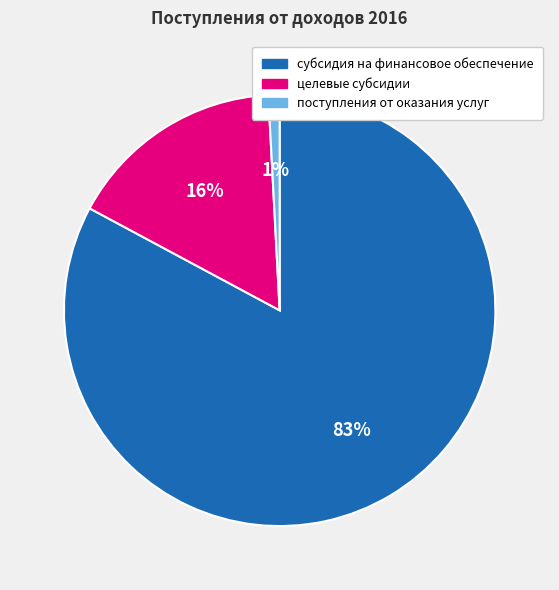

What percentage is the поступления от оказания услуг slice, to the nearest percent?

1%